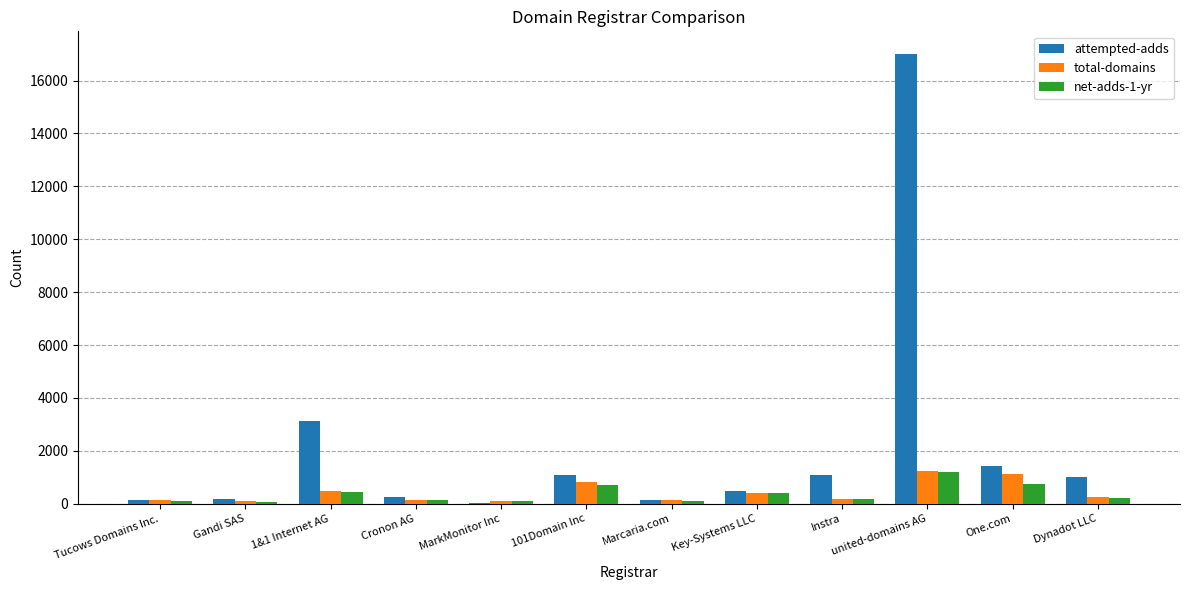

What are all the series names shown in the legend?

attempted-adds, total-domains, net-adds-1-yr